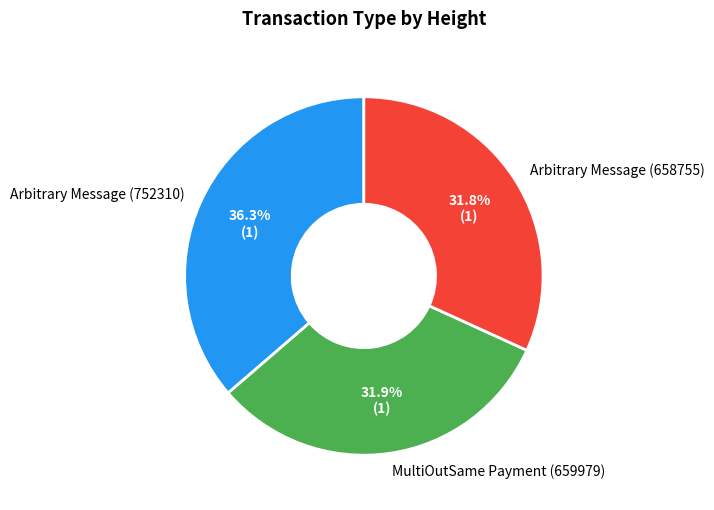

To the nearest percent, what is the average slice percentage?

33%